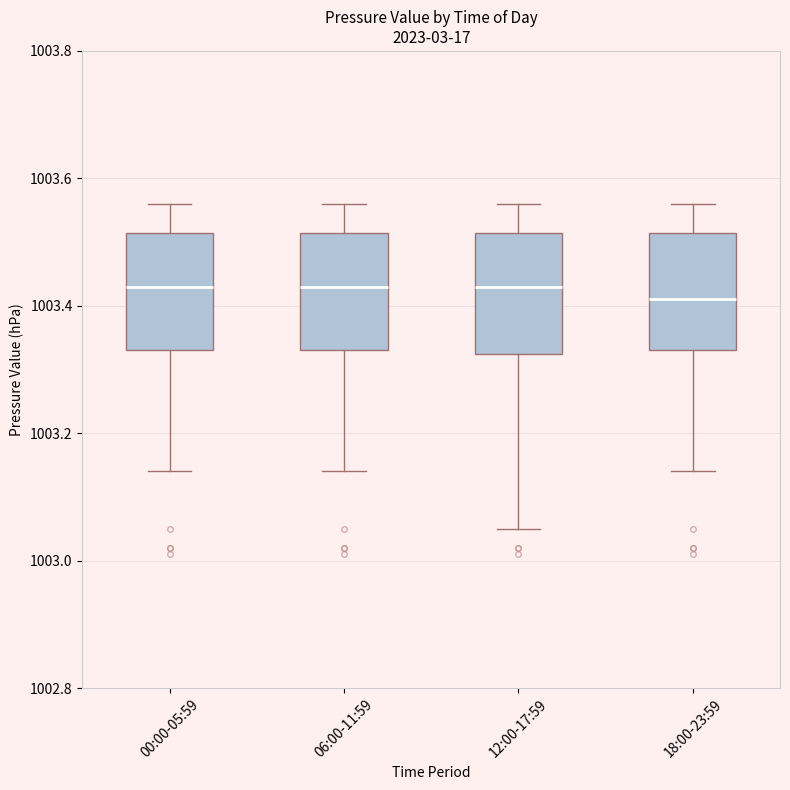

Reading left to right, read every box against the y-axis: the position of its median line, the range the box covers, and the ends of its whiskers. The values are not printed on the chart, so give them approximately, as read against the axis.

00:00-05:59: median 1003.44, box 1003.34 to 1003.52, whiskers 1003.14 to 1003.56
06:00-11:59: median 1003.44, box 1003.34 to 1003.52, whiskers 1003.14 to 1003.56
12:00-17:59: median 1003.44, box 1003.32 to 1003.52, whiskers 1003.06 to 1003.56
18:00-23:59: median 1003.42, box 1003.34 to 1003.52, whiskers 1003.14 to 1003.56